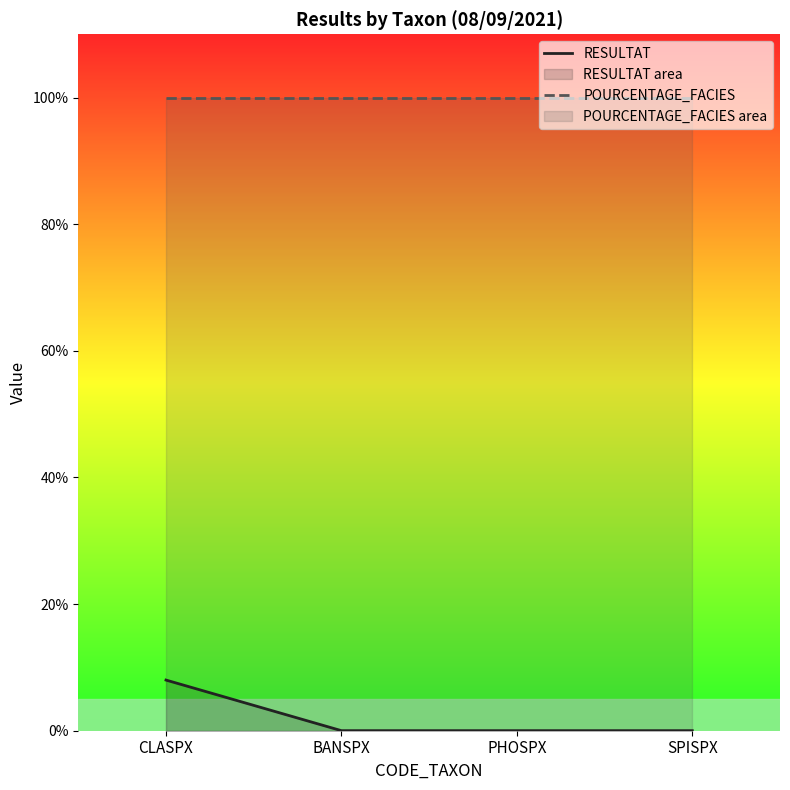

The value of POURCENTAGE_FACIES at CLASPX is 100.0. True or false?

True